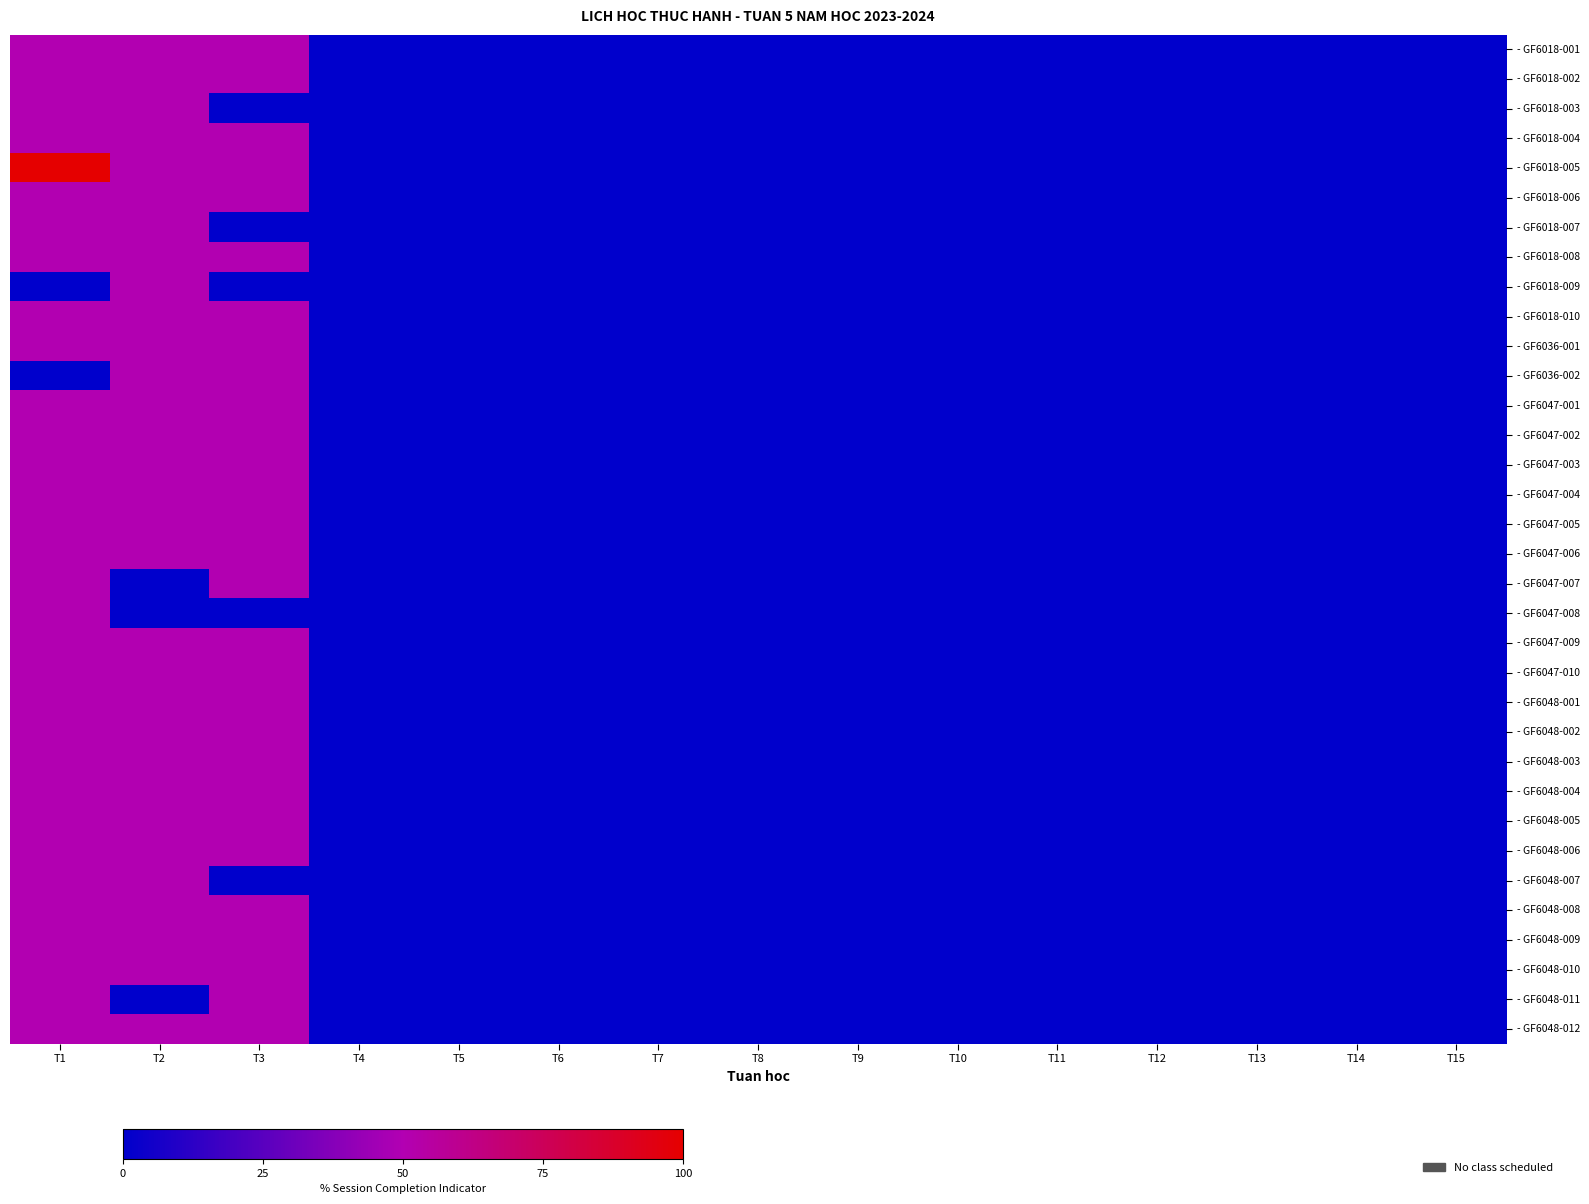

Between T1 and T10, which series saw the biggest shift?

- GF6018-005